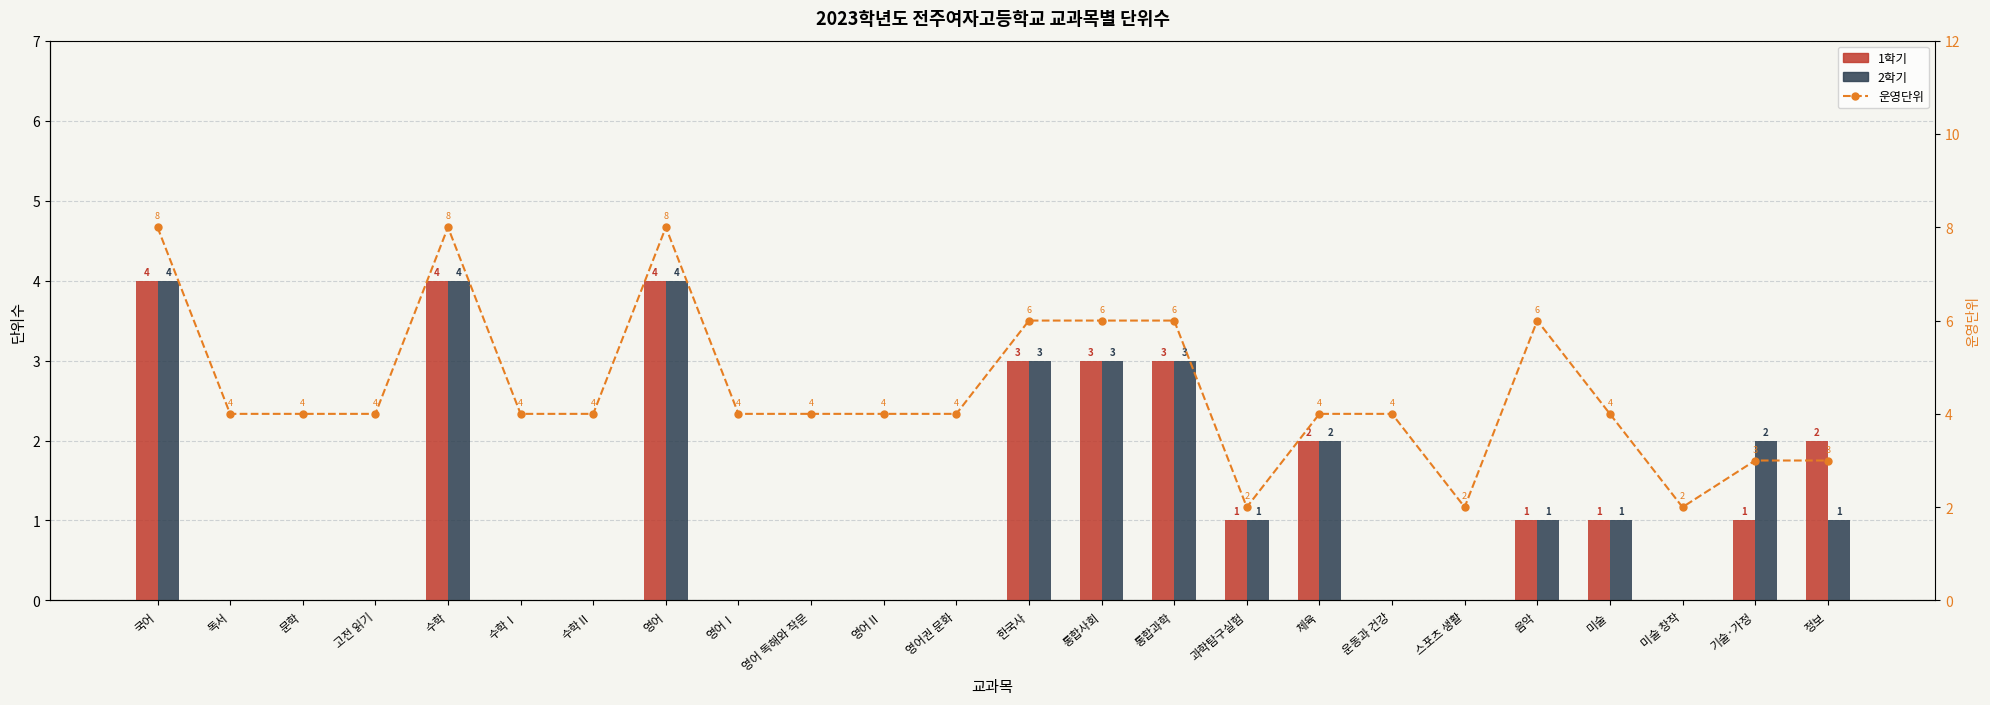

Is the value of 운영단위 at 음악 greater than the value of 1학기 at 미술 창작?

Yes